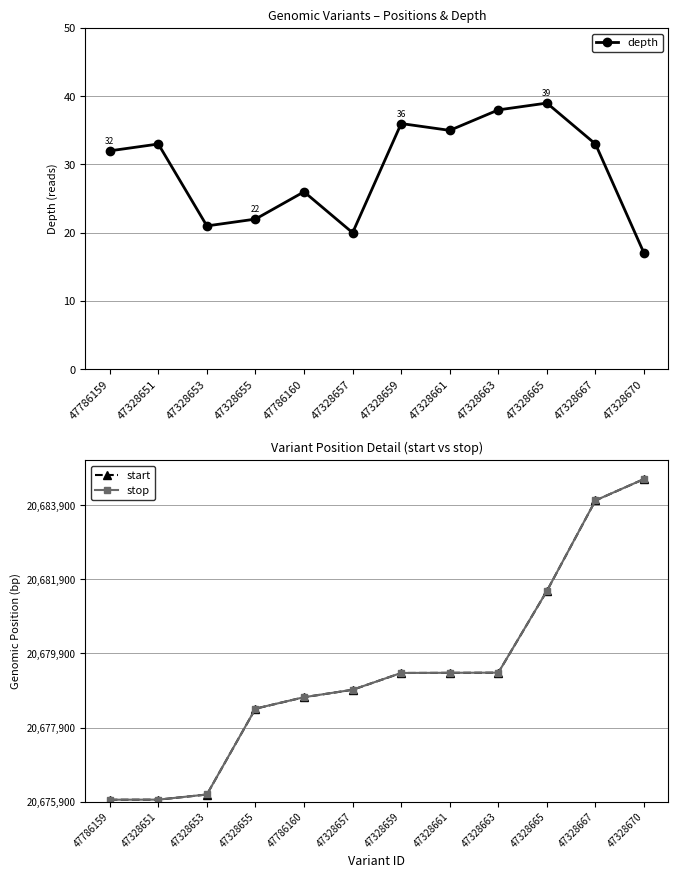

How many series are shown in this chart?

3